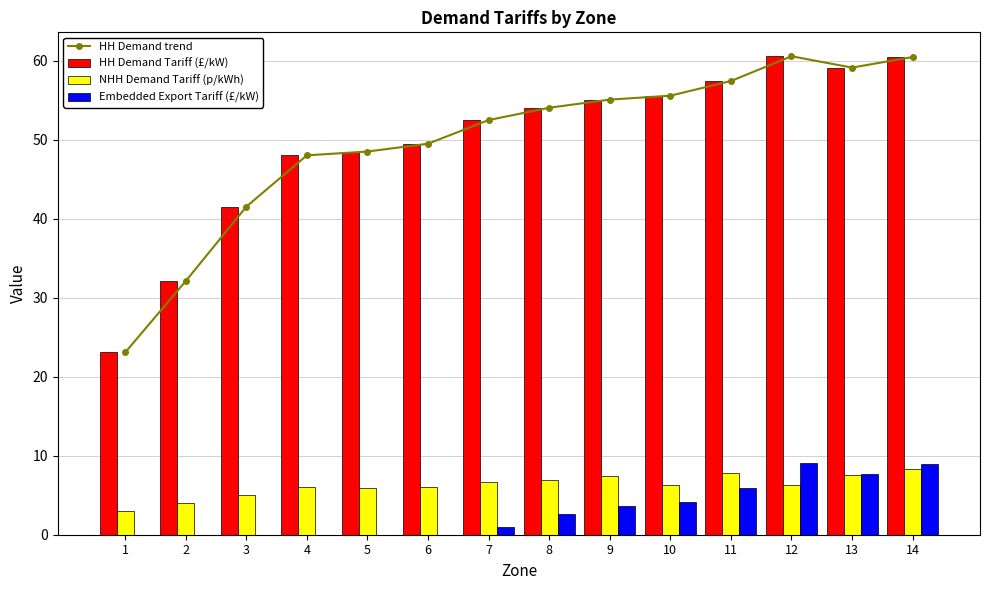

How many values in Embedded Export Tariff (£/kW) are above zero?

8